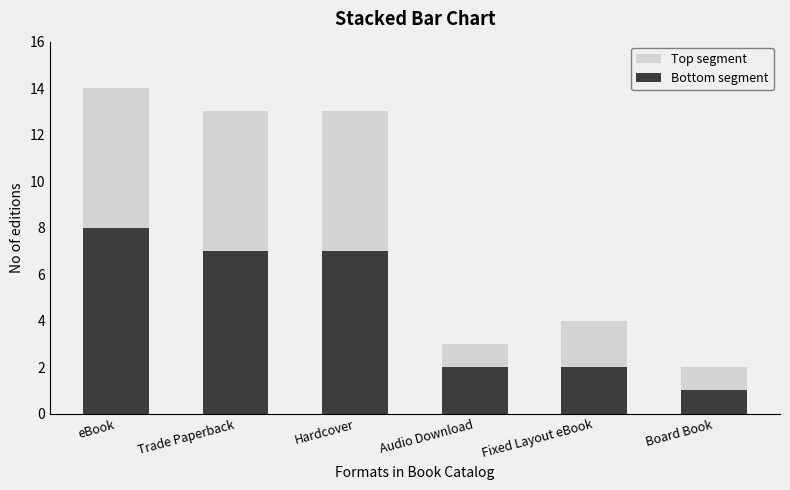

Reading left to right, transcribe the values for Bottom segment.

eBook=8	Trade Paperback=7	Hardcover=7	Audio Download=2	Fixed Layout eBook=2	Board Book=1